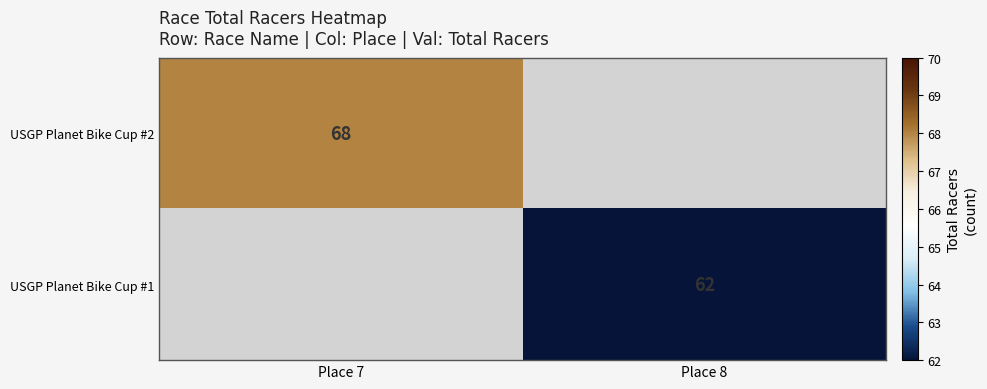

At how many categories does at least one series exceed 66?

1